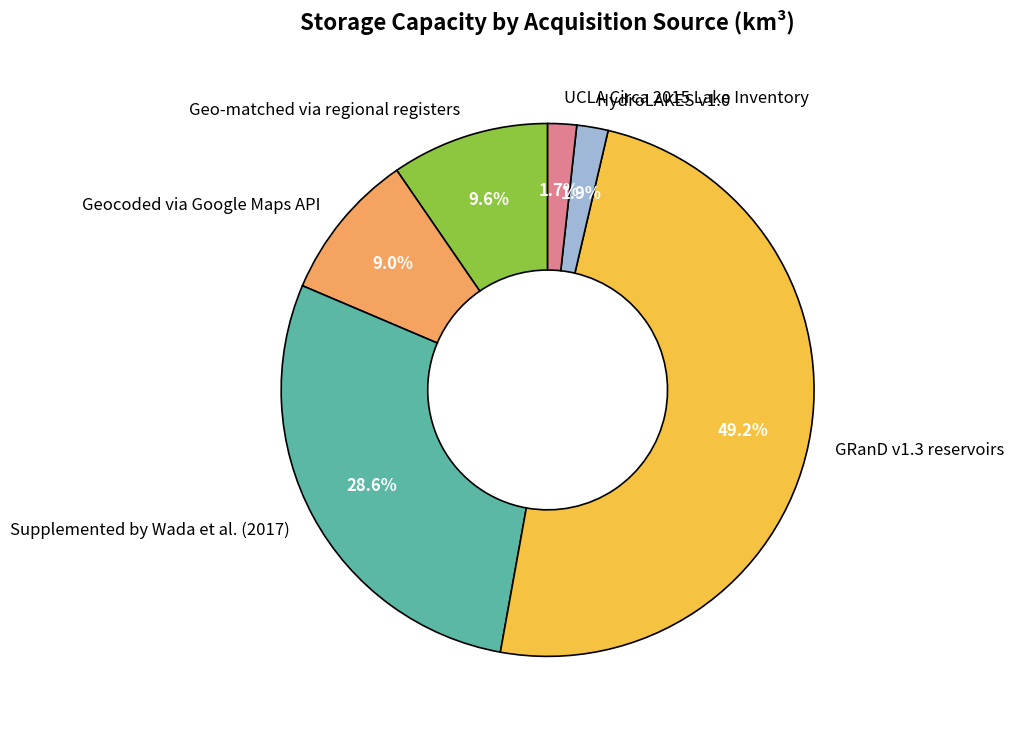

Is the sum of GRanD v1.3 reservoirs and Supplemented by Wada et al. (2017) greater than half?

Yes